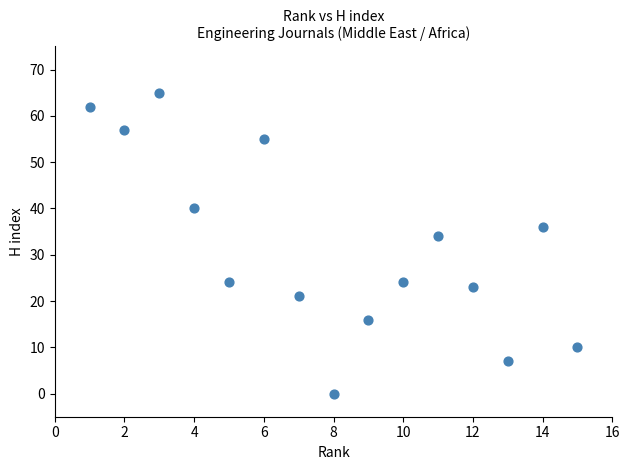

What is the range of Y values (max minus min)?

65